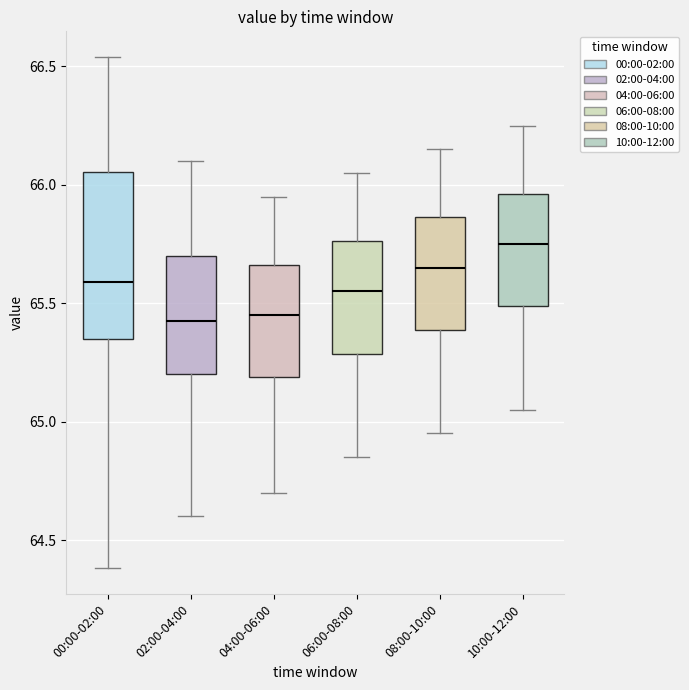

Which box is the tallest, from its lower edge to its upper edge?

00:00-02:00